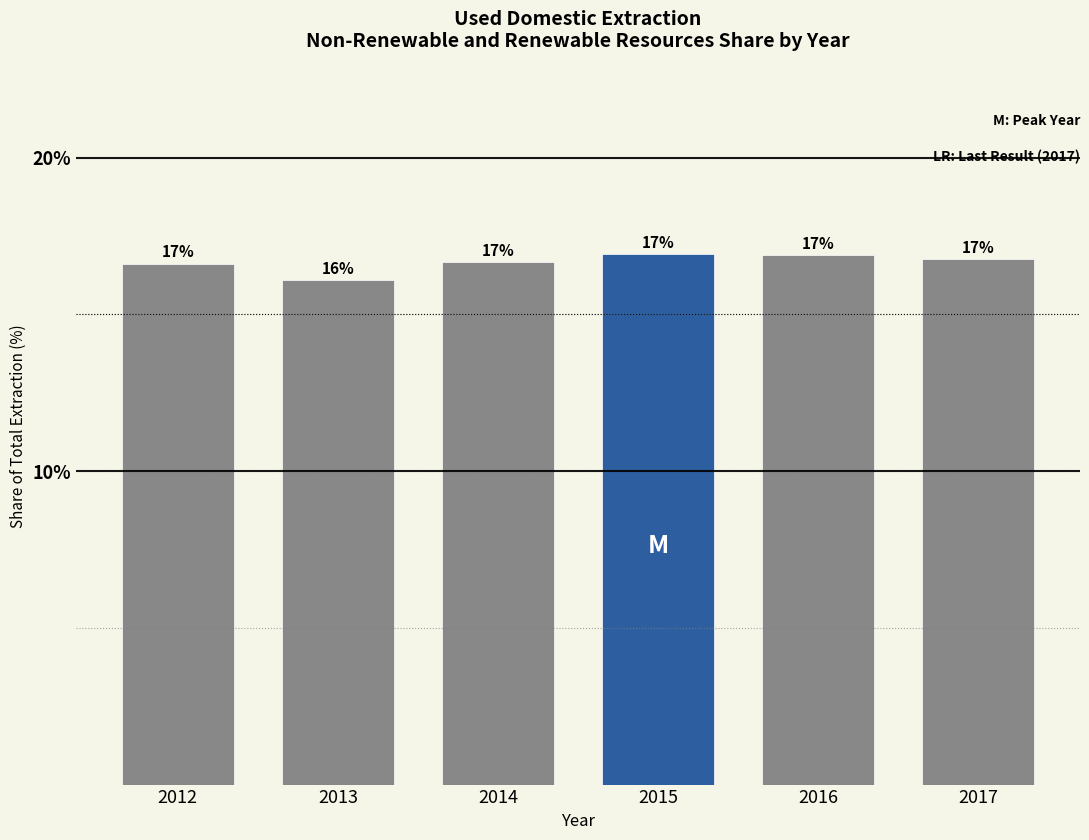

What is the maximum value shown in the chart?

16.9